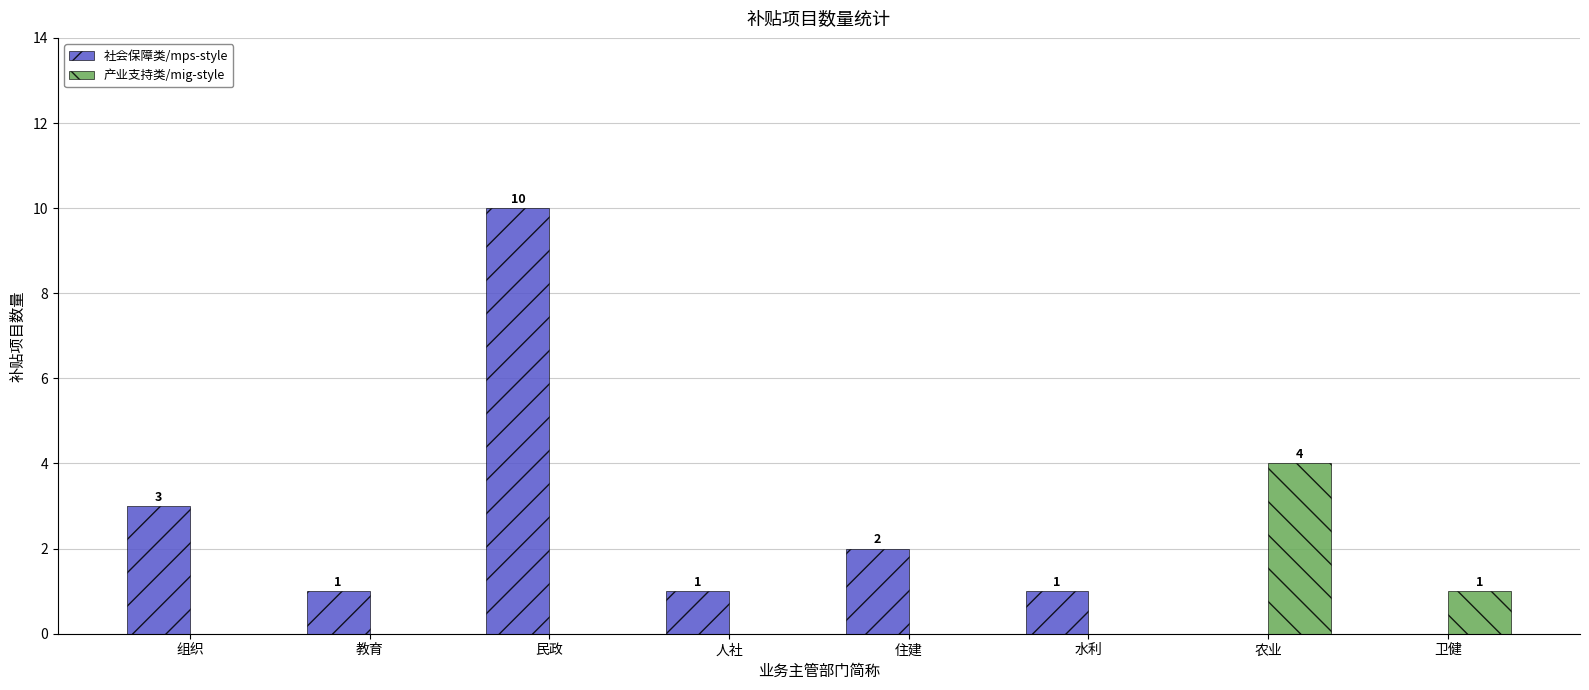

At which category is the sum across all series the highest?

民政